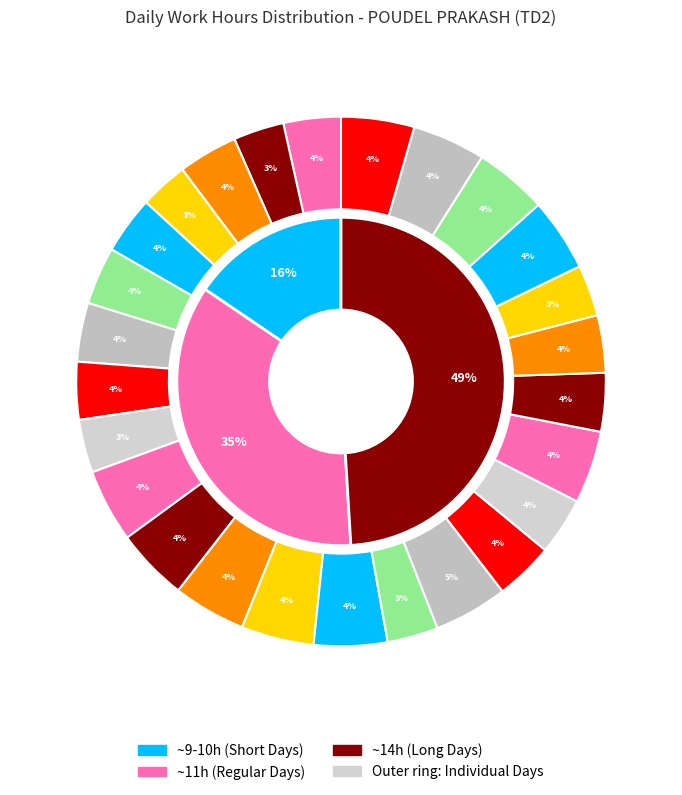

To the nearest percent, what is the average slice percentage?

4%